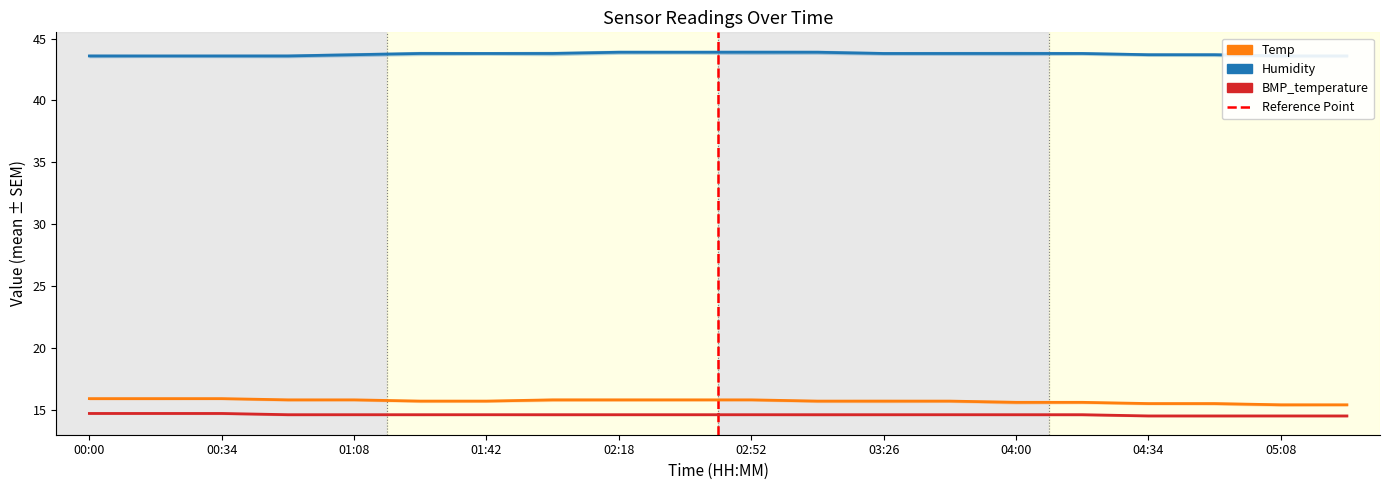

True or false: BMP_temperature and Humidity intersect in this chart.

False